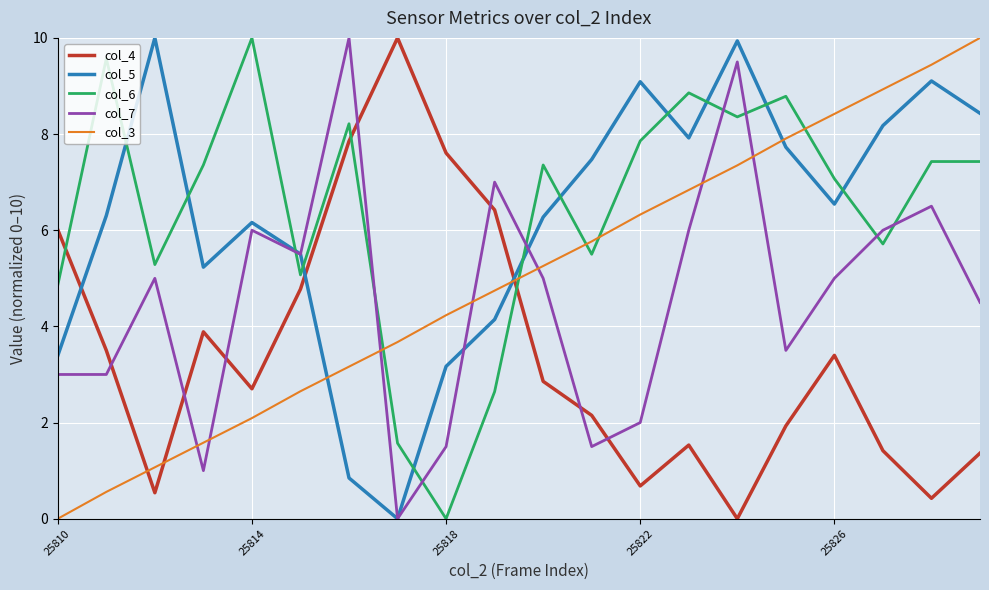

True or false: col_4 and col_3 cross at least once.

True